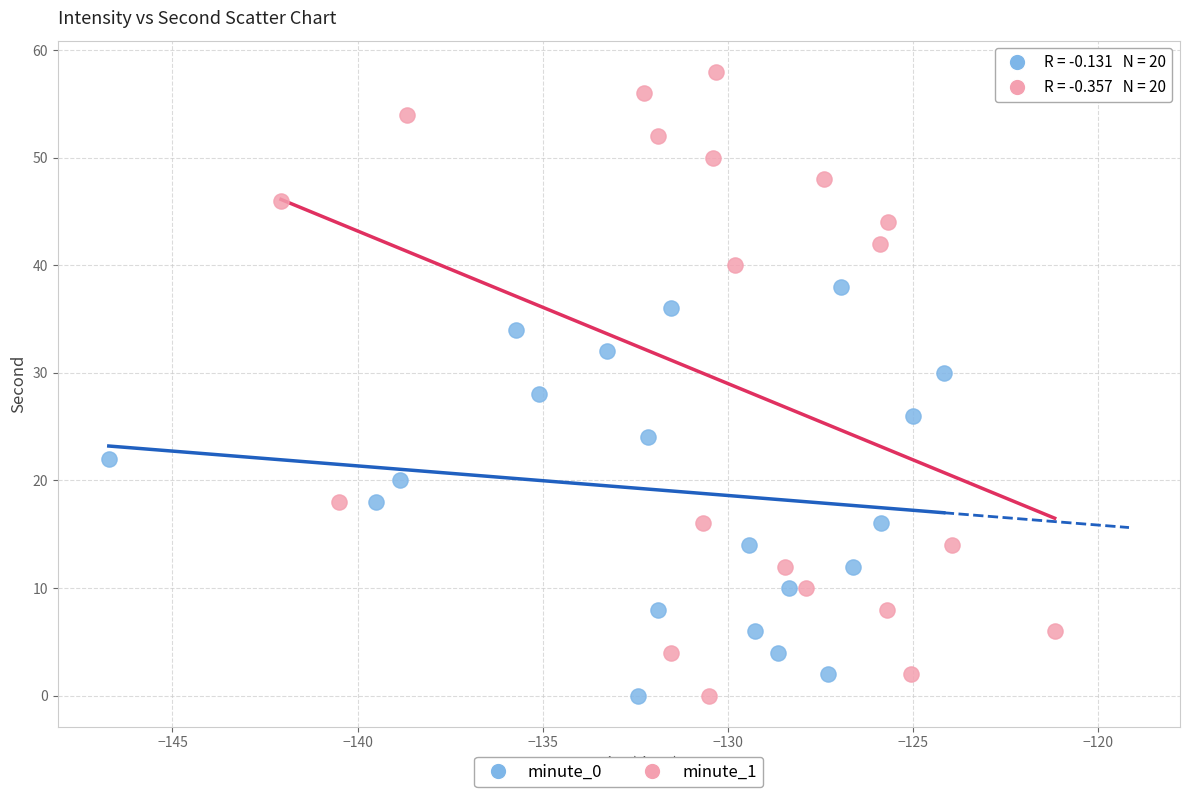

Which series has the widest spread of Y values?

minute_1